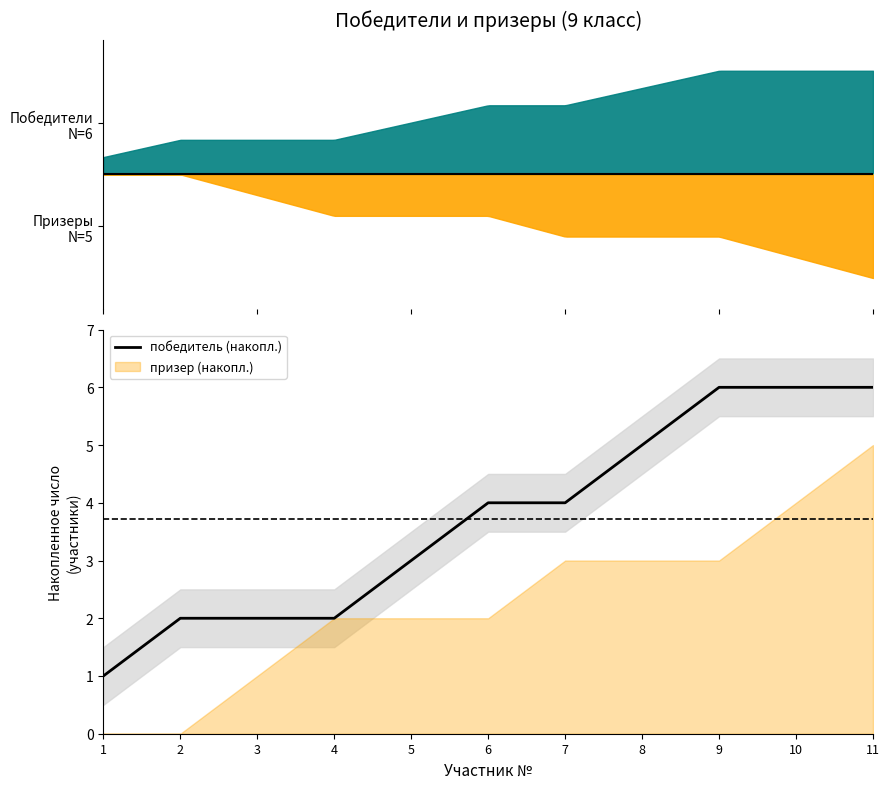

Rank the categories by value from highest to lowest.

9, 10, 11, 8, 6, 7, 5, 2, 3, 4, 1